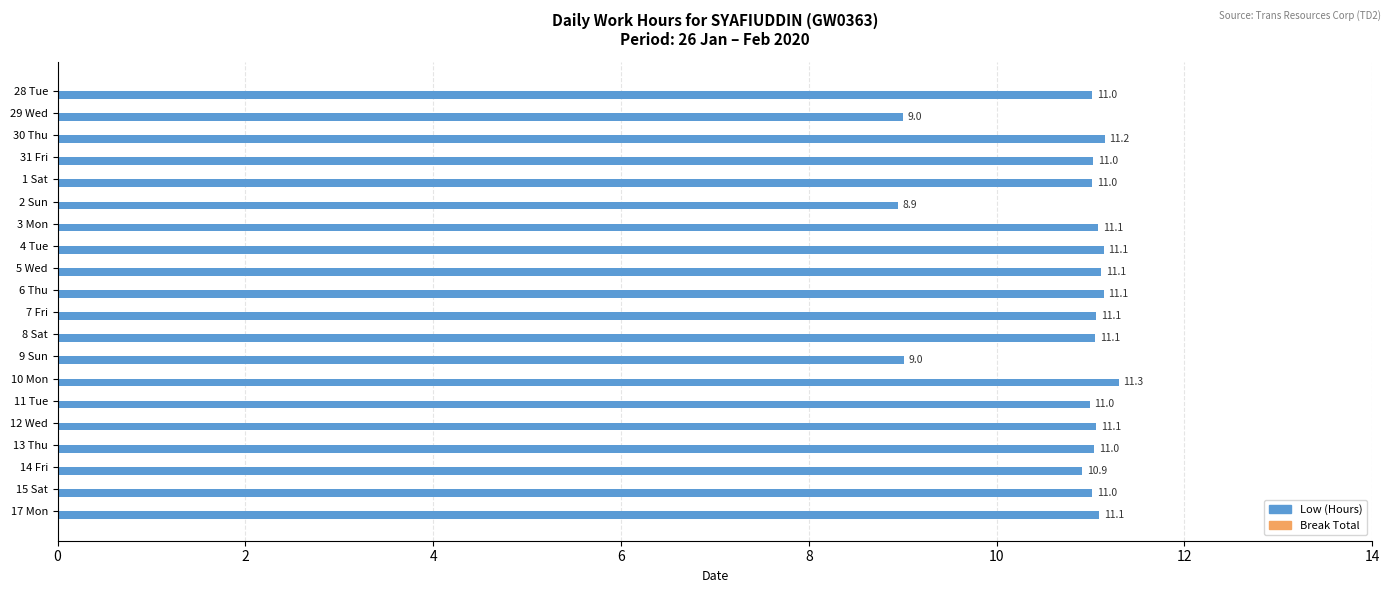

Where is the data nearest to the value 10?

14 Fri